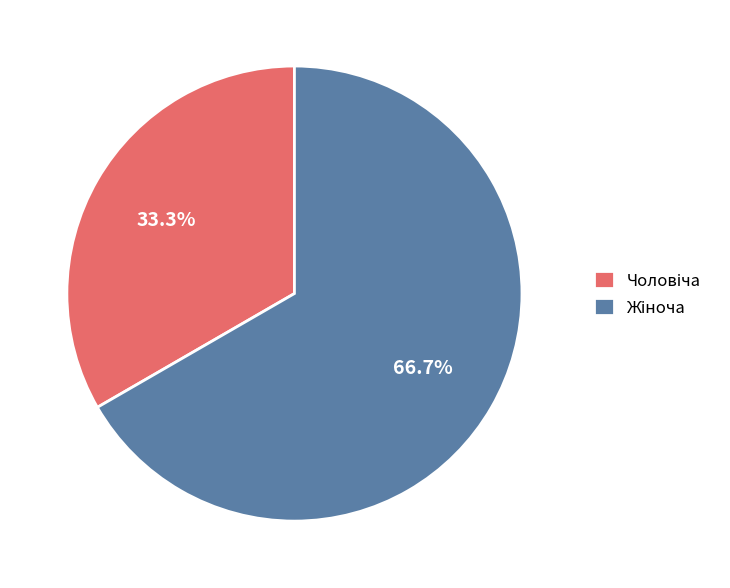

Does any single category account for the majority?

Yes